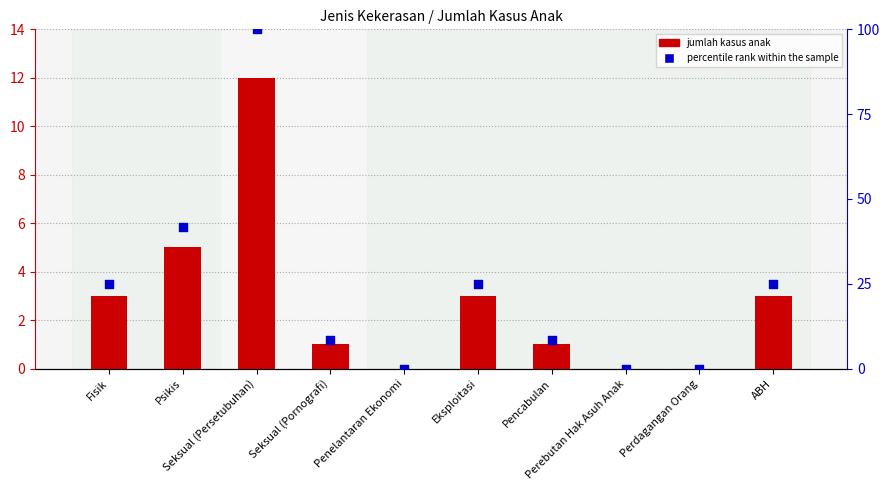

Is the value of Jumlah Kasus at Perebutan Hak Asuh Anak greater than the value of percentile rank within the sample at Seksual (Pornografi)?

No